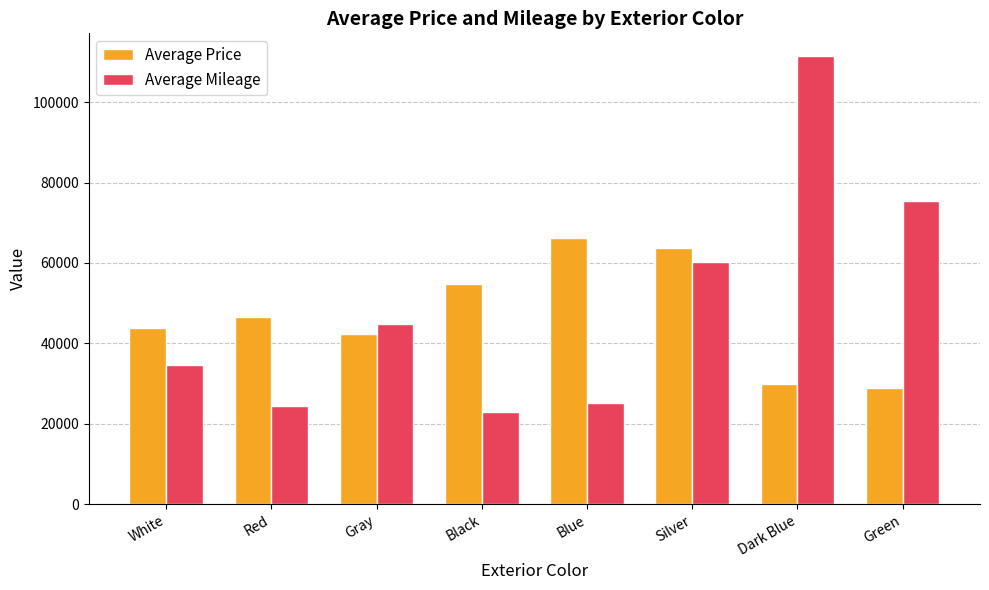

What is the total value across all series at White?

78710.4